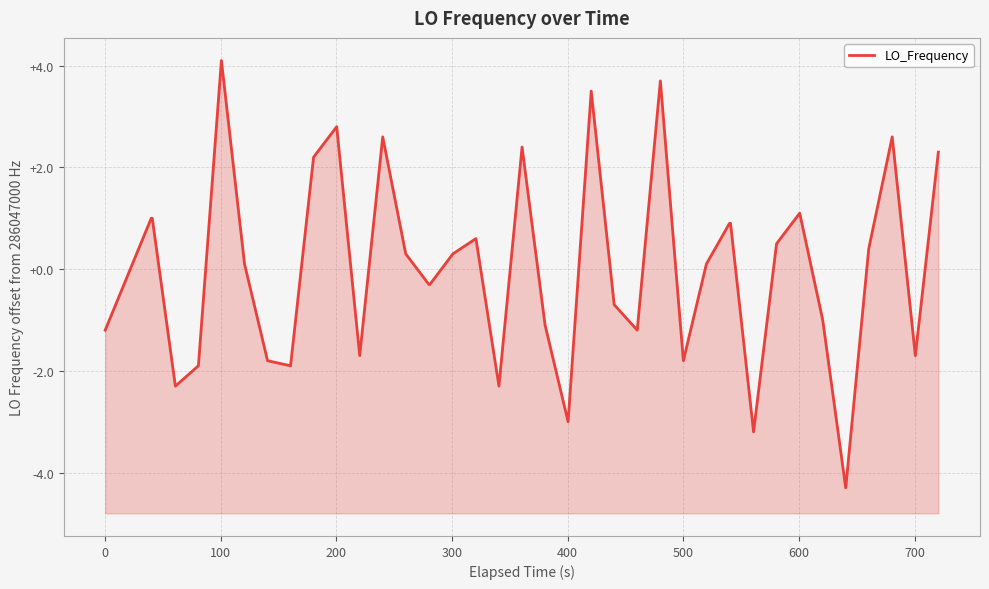

The value at 20 is 3.4. True or false?

False